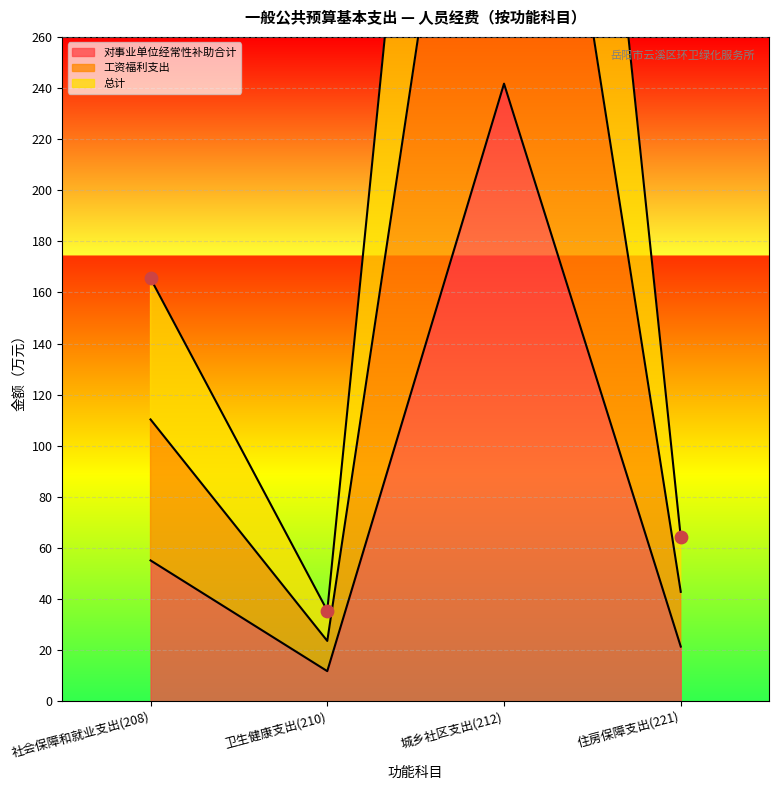

At how many categories does at least one series exceed 471?

1